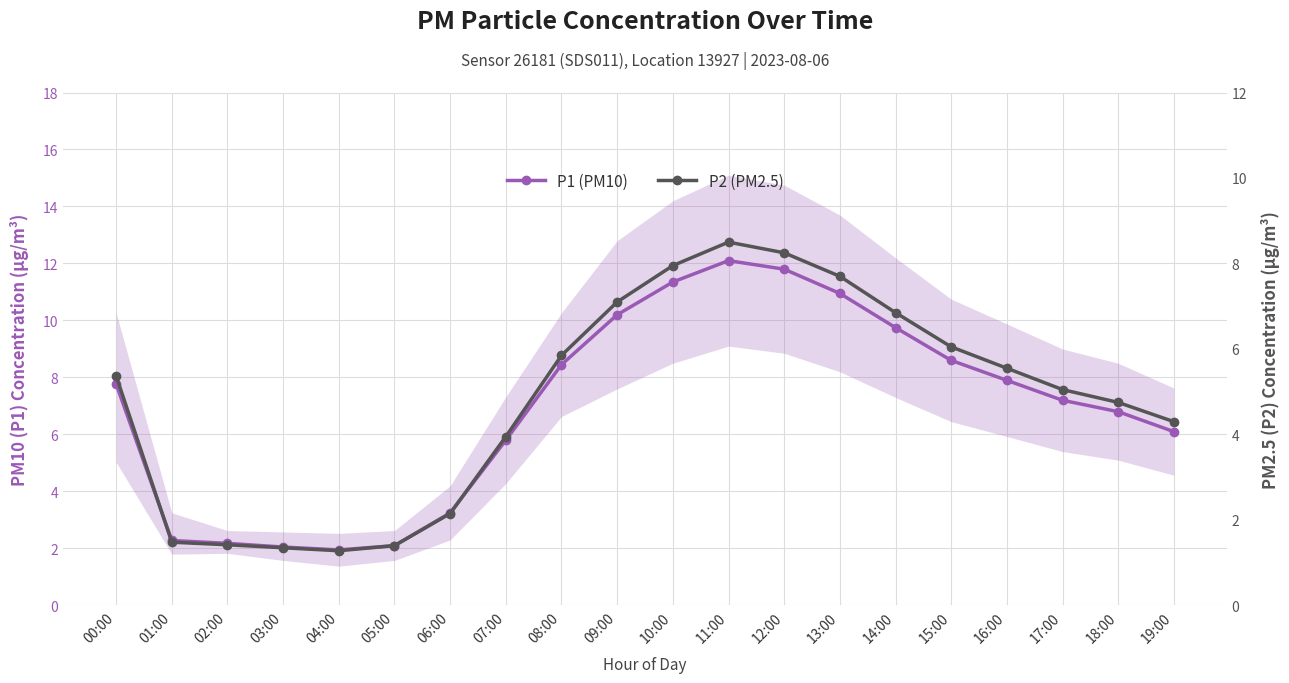

What is the difference between the P2 (PM2.5) values at 17:00 and 07:00?

1.1